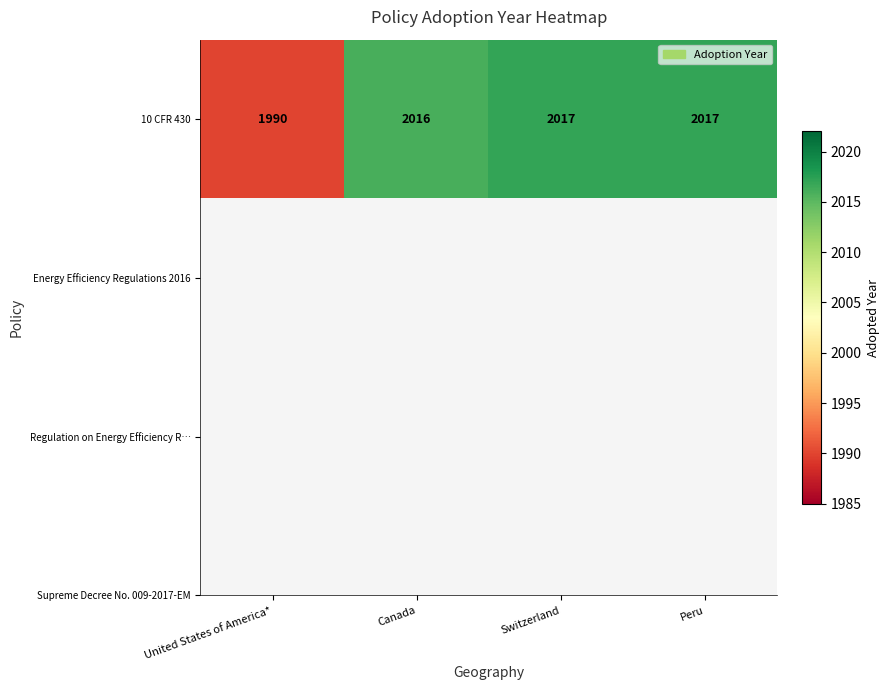

The chart shows a value of 2017 at Switzerland. True or false?

True